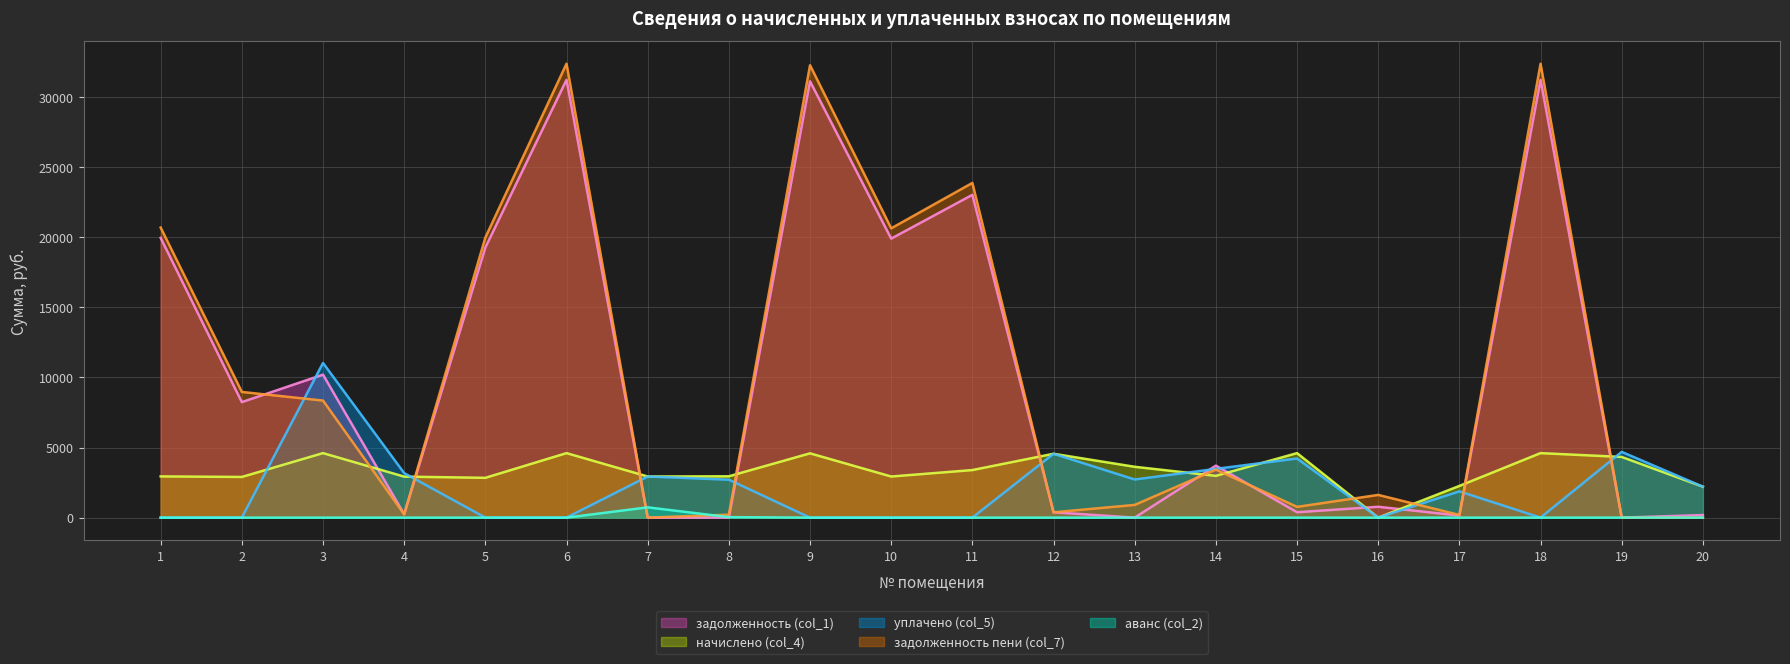

Which category has the highest value in the задолженность (col_1) series?

6